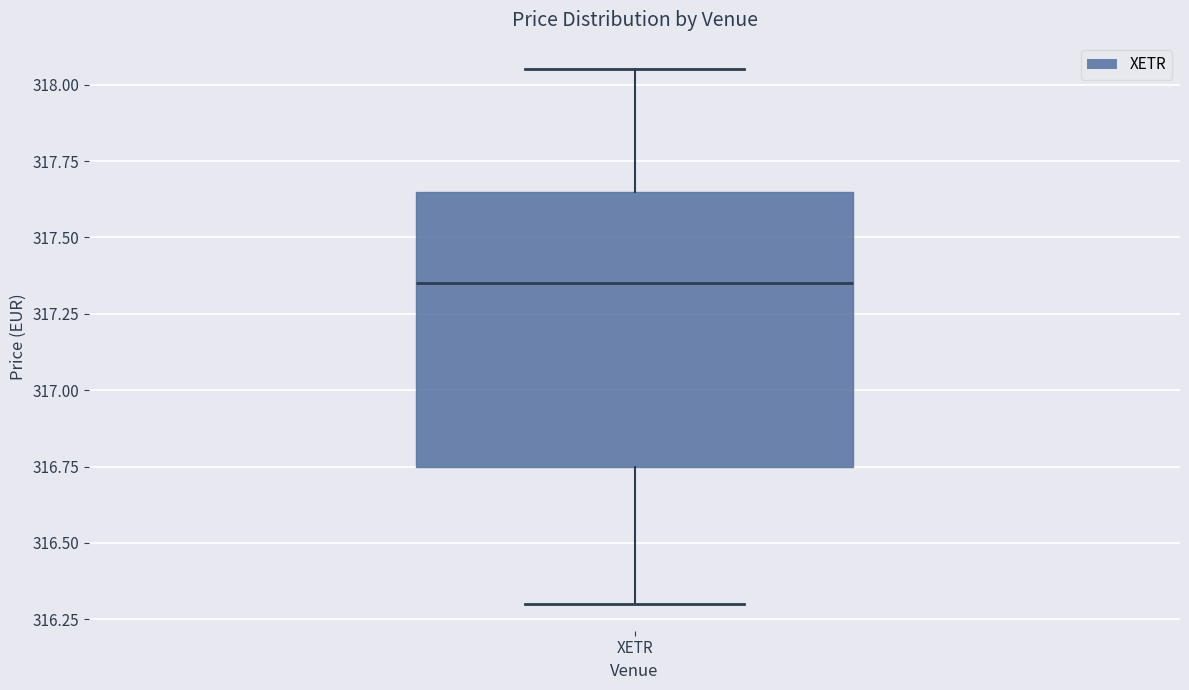

Where is the lower edge of the box for XETR on the y-axis? The values are not printed on the chart, so give them approximately, as read against the axis.

316.75